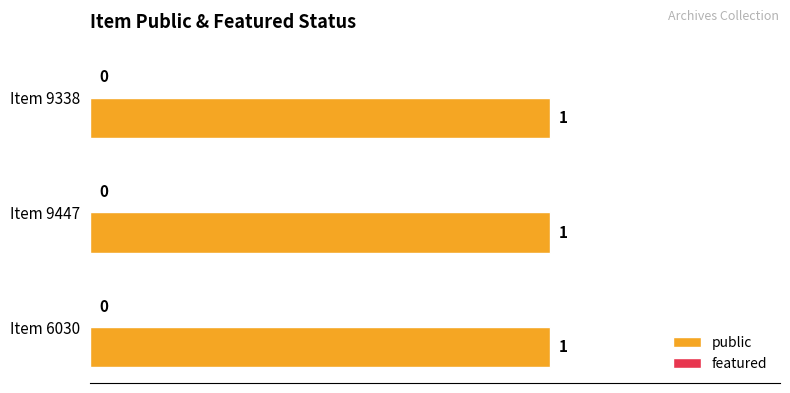

Does the chart contain any negative values?

No